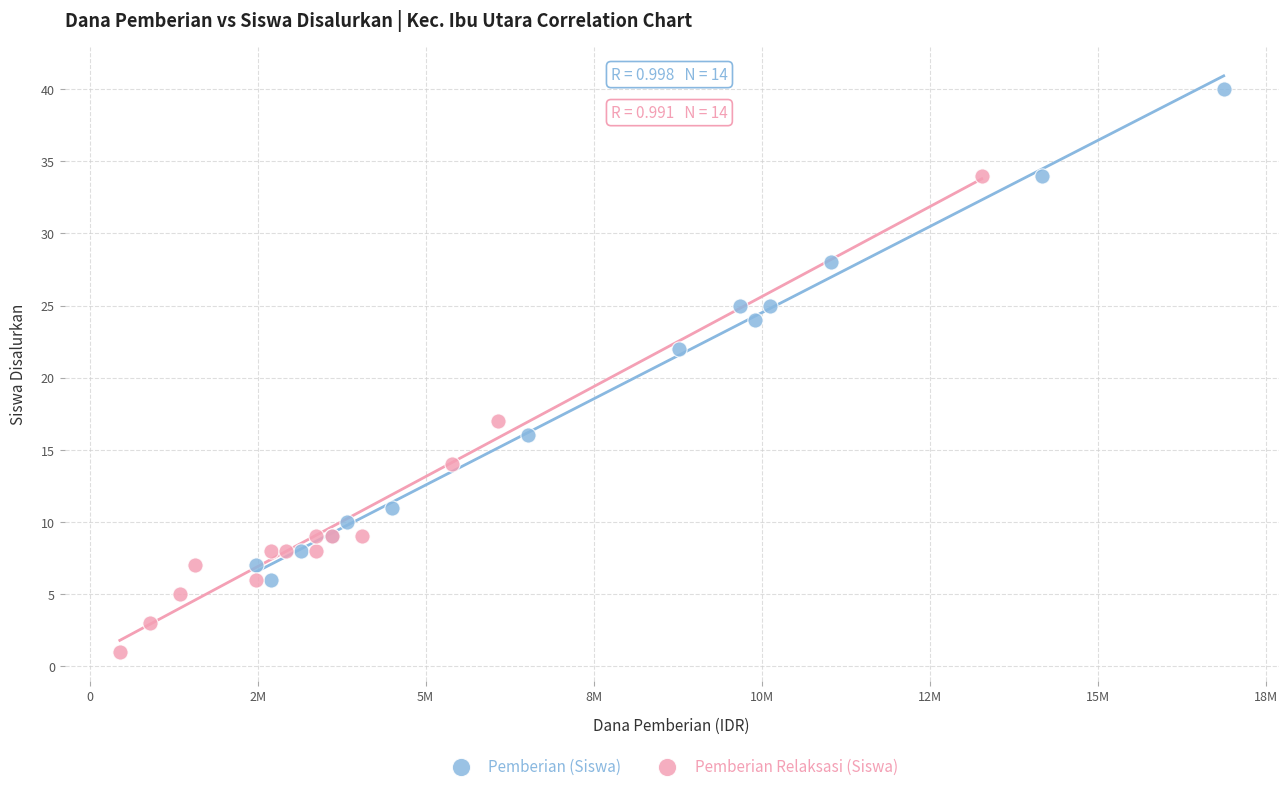

Which series contains the highest Y value?

Pemberian (Siswa)